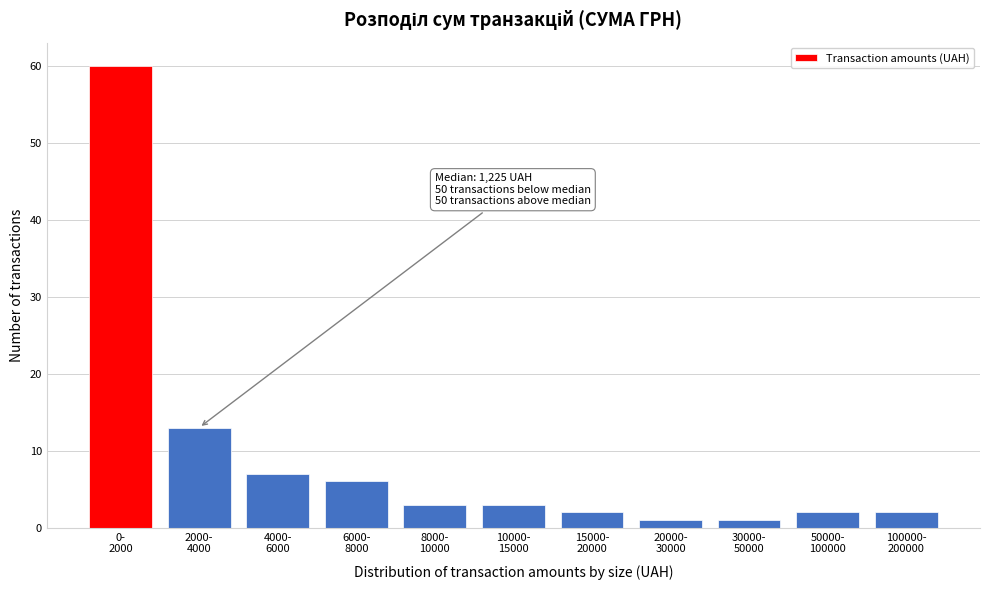

Reading right to left, what are all the values shown in this chart?

2	2	1	1	2	3	3	6	7	13	60